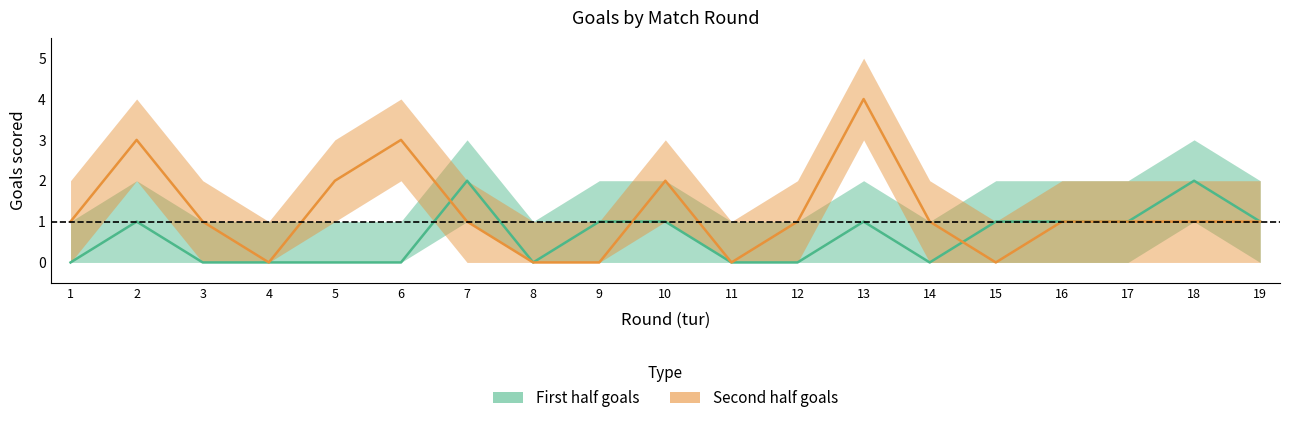

What is the total value across all series at 13?

5